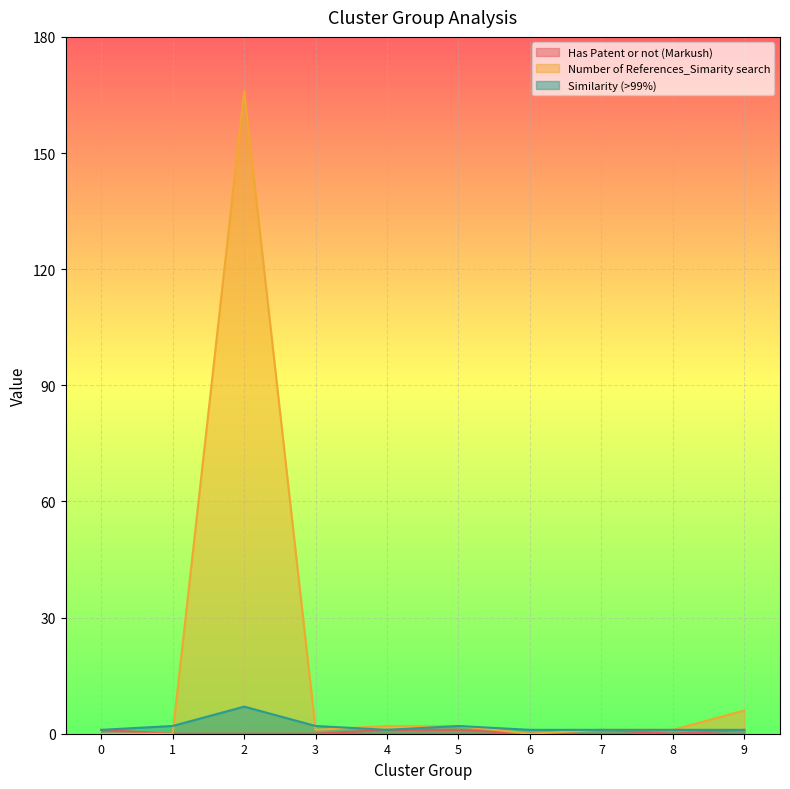

How many categories are shown in the chart?

10